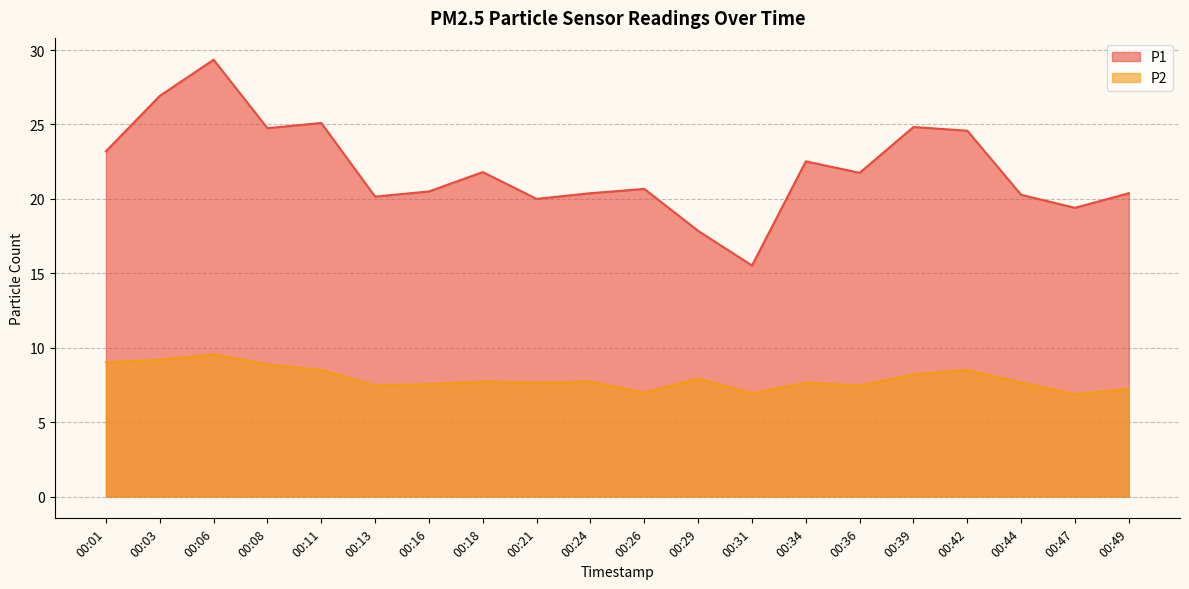

True or false: P1 has a value of 19.4 at 00:47.

True